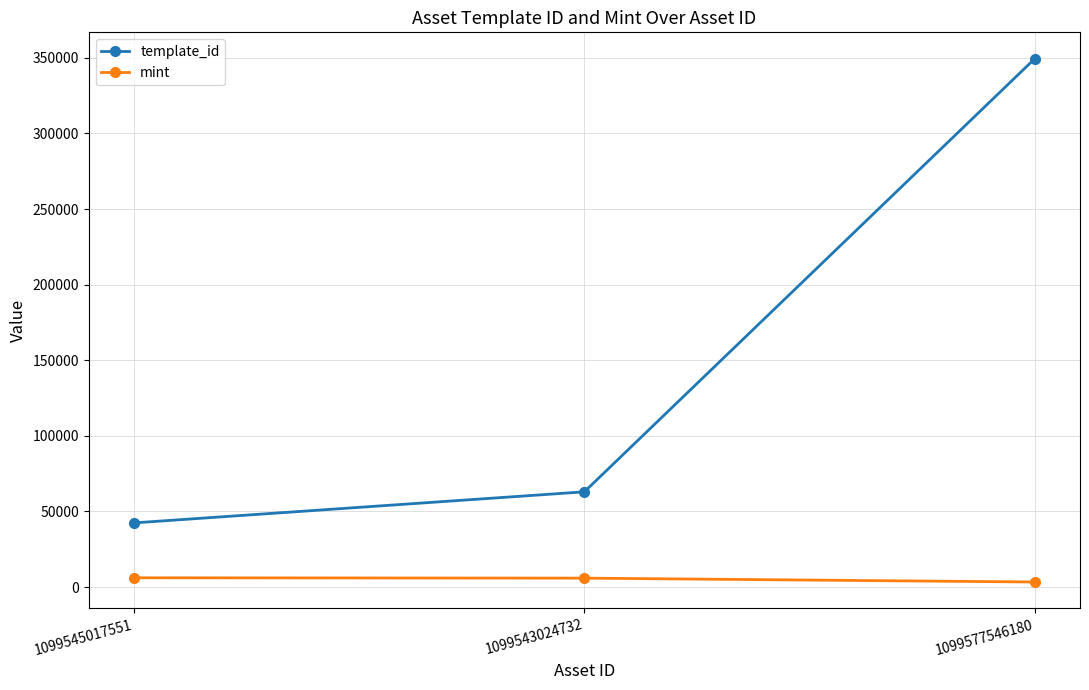

What is the spread (max minus min) of values at 1099577546180?

346199